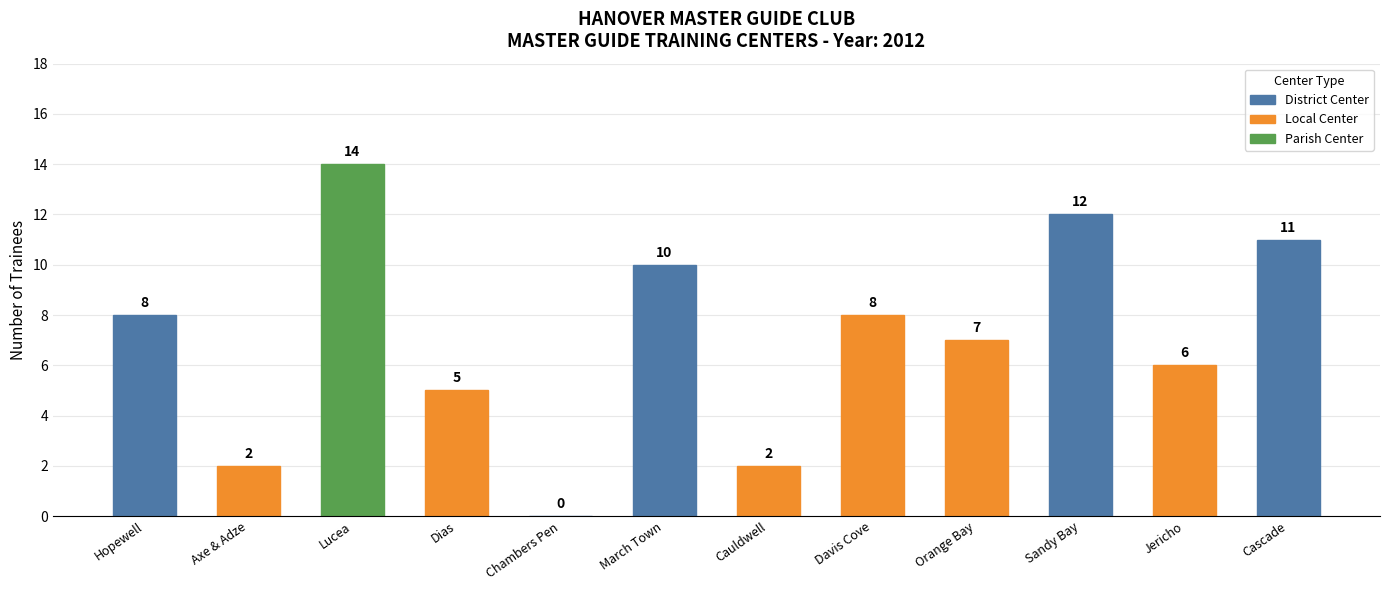

What is the sum of the values at Sandy Bay and Hopewell?

20